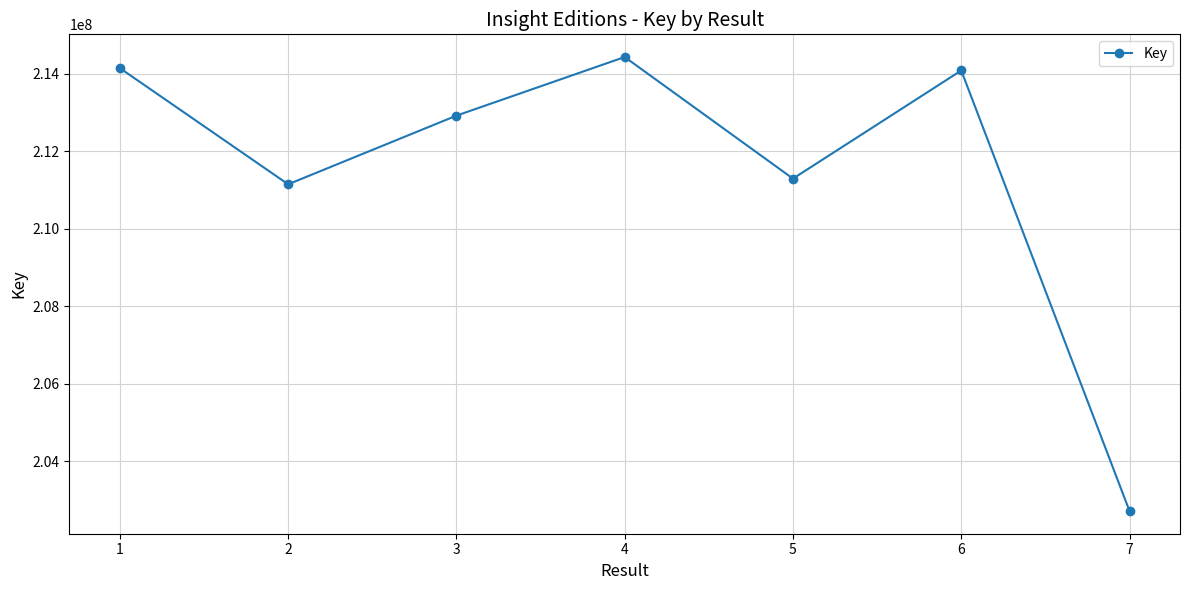

What is the difference between the second highest and second lowest values?

2995272